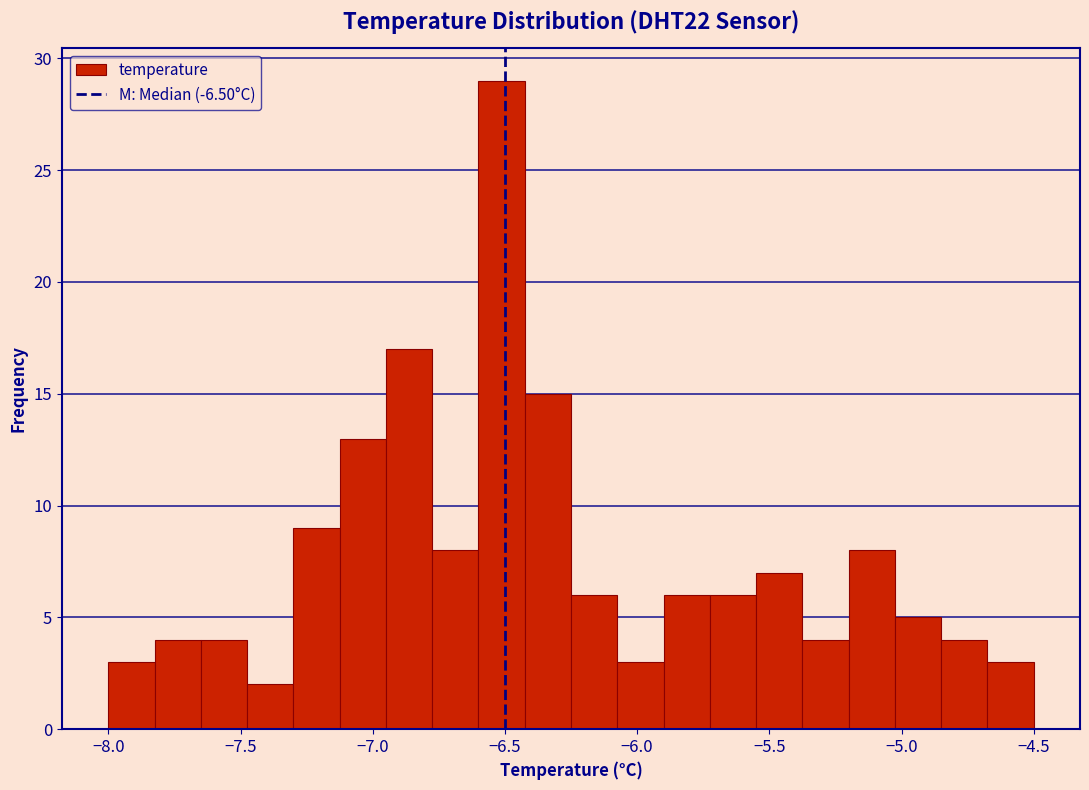

Read against the x-axis, roughly where is the centre of the tallest bar?

-6.50